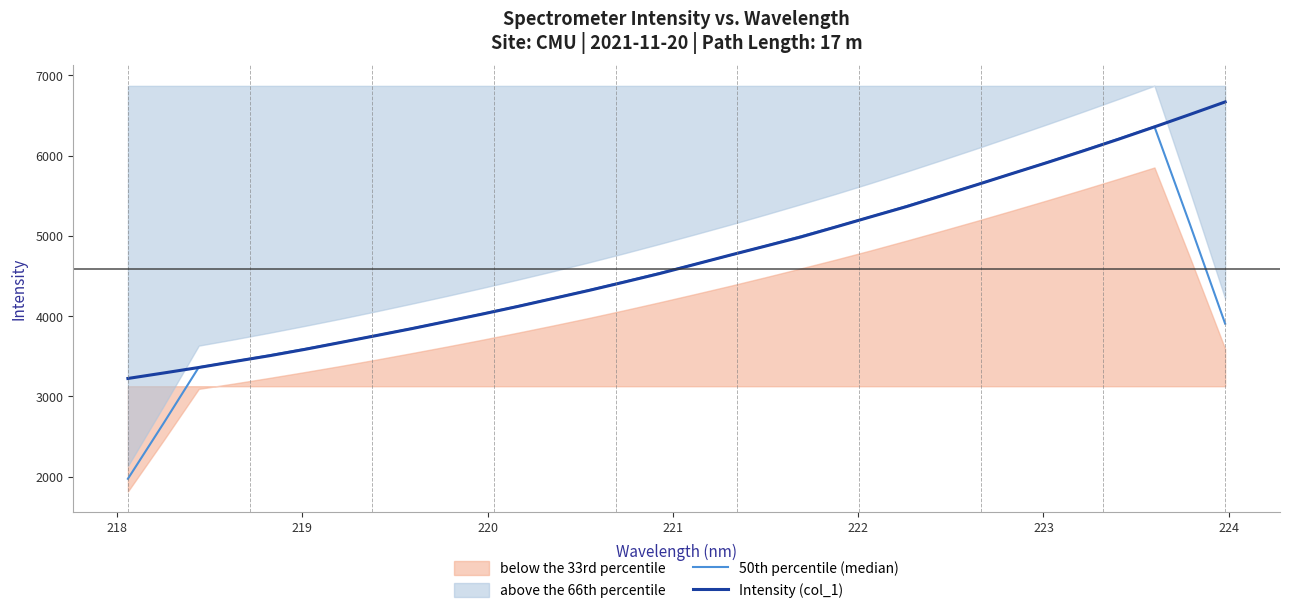

Is this an area chart (filled region under the line)?

No